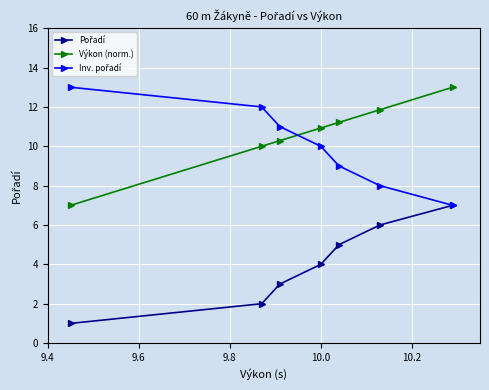

What is the smallest value displayed?

1.0